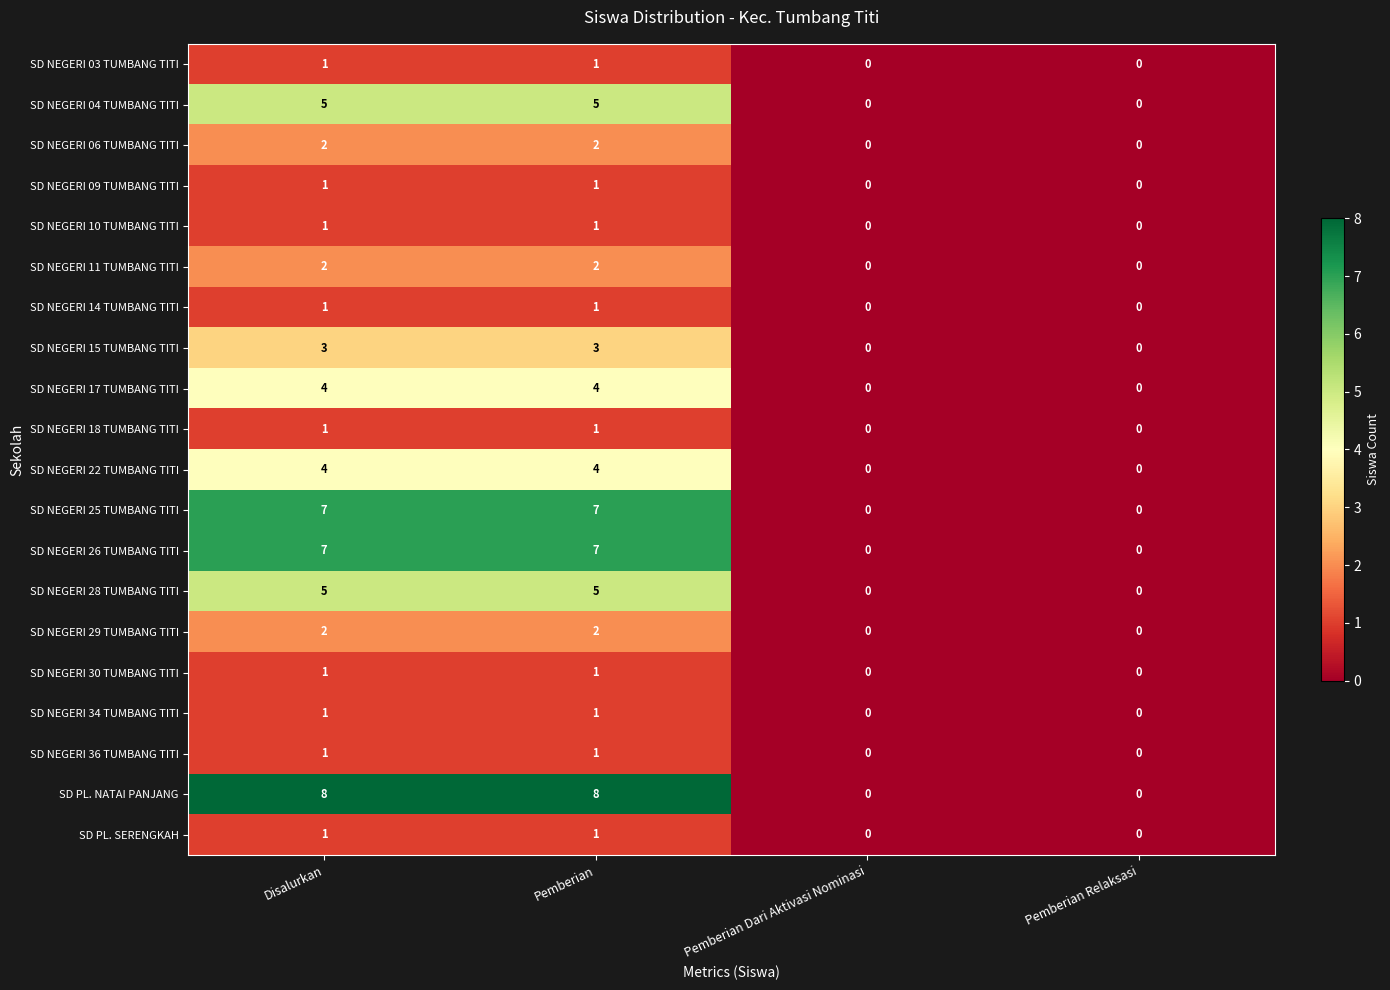

Is it true that SD NEGERI 17 TUMBANG TITI equals 1 at Pemberian Relaksasi?

False